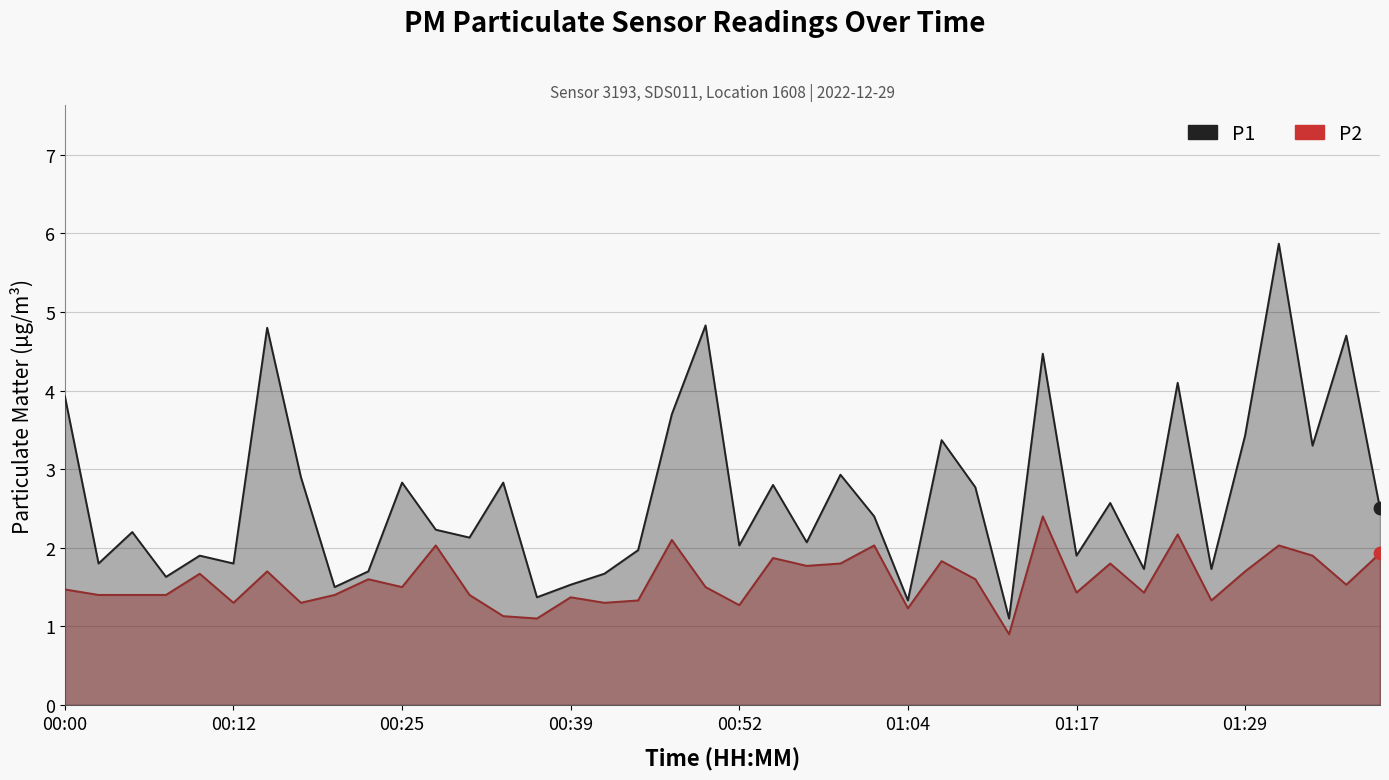

What are all the series names shown in the legend?

P2, P1